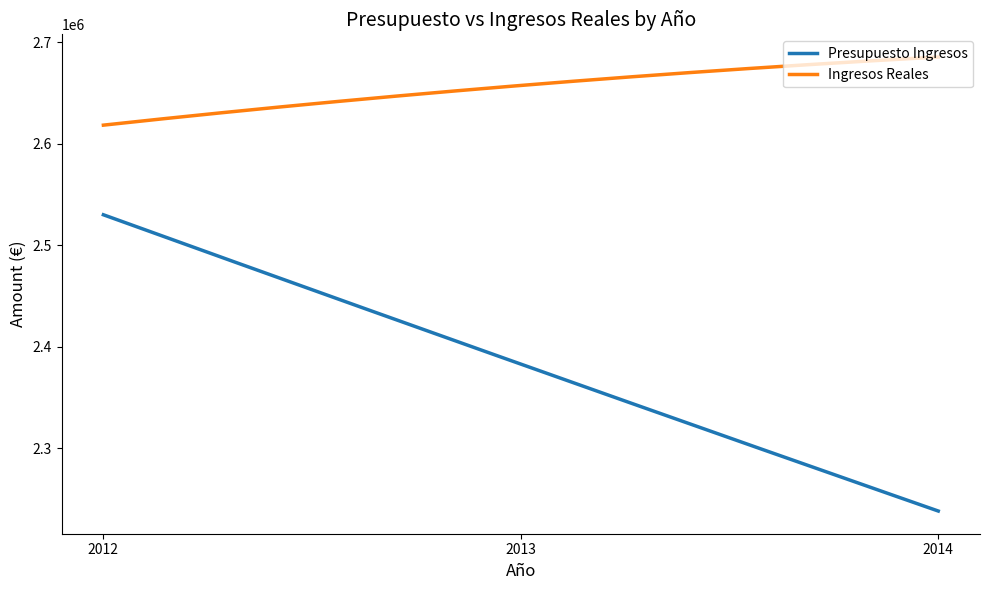

Which series has the largest range (max minus min)?

Presupuesto Ingresos